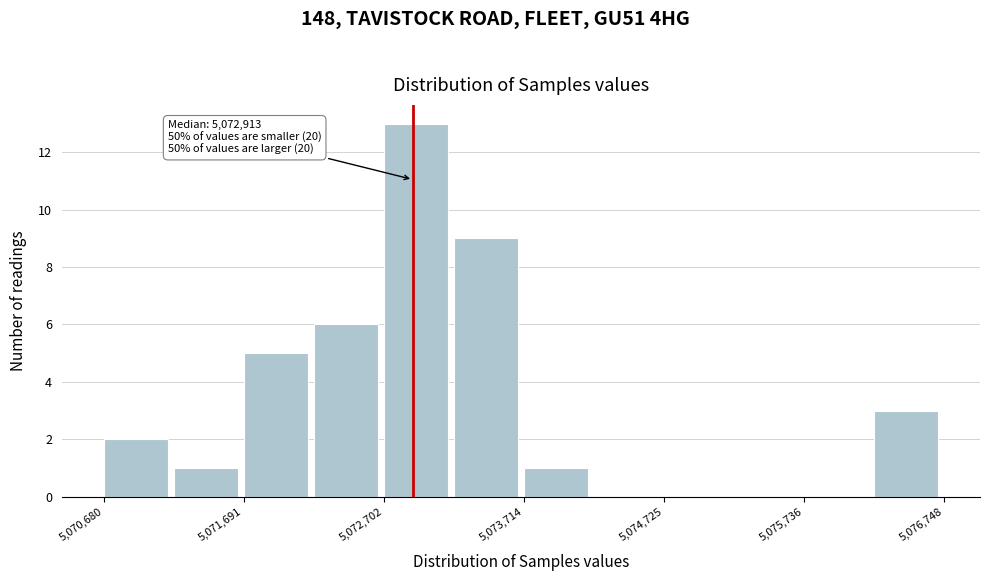

Around what value on the x-axis is the tallest bar? Give the approximate position of its centre, as read against the axis.

5073000